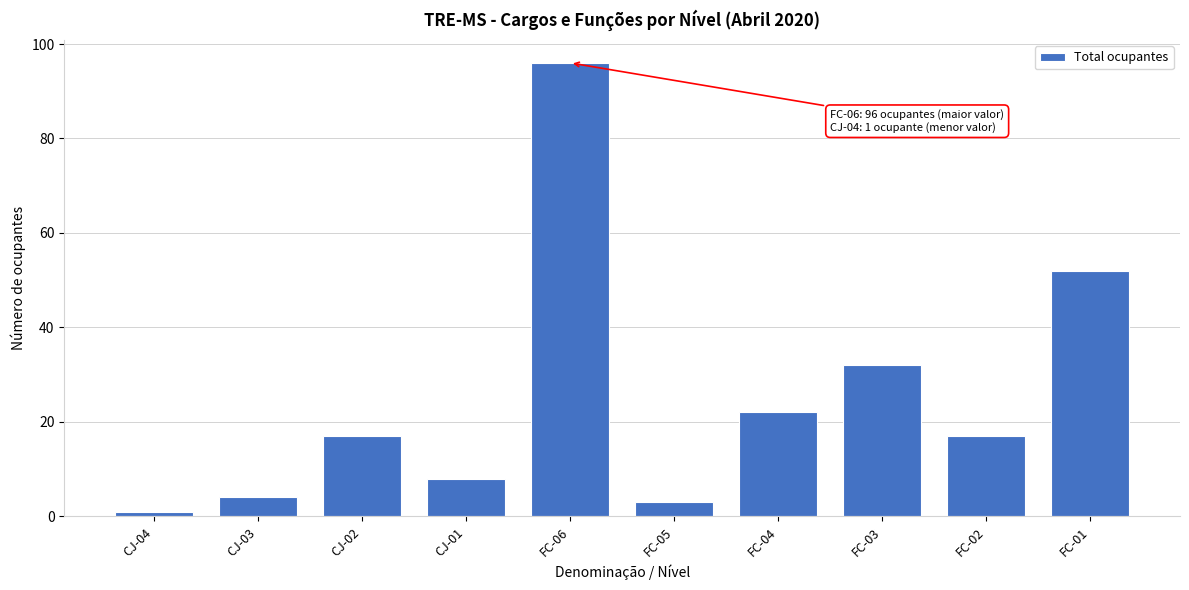

Reading right to left, list all the values displayed in this chart.

52	17	32	22	3	96	8	17	4	1